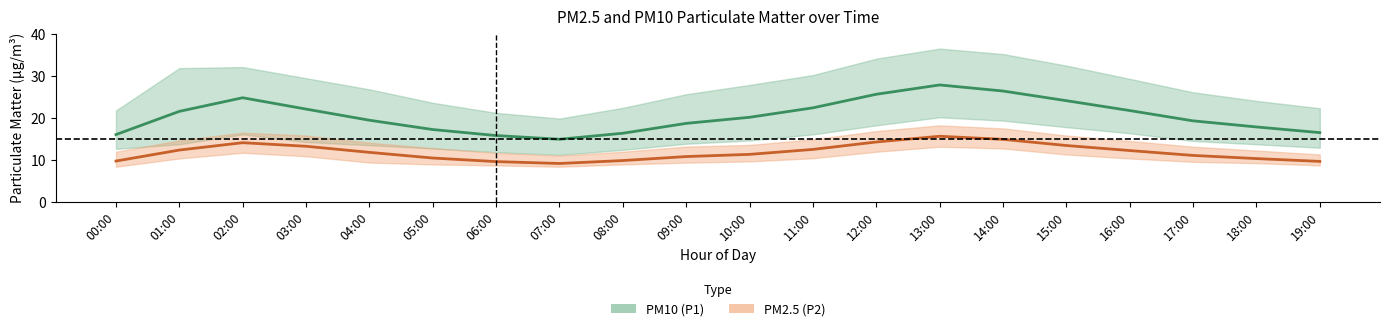

How many lines are shown in the chart?

2